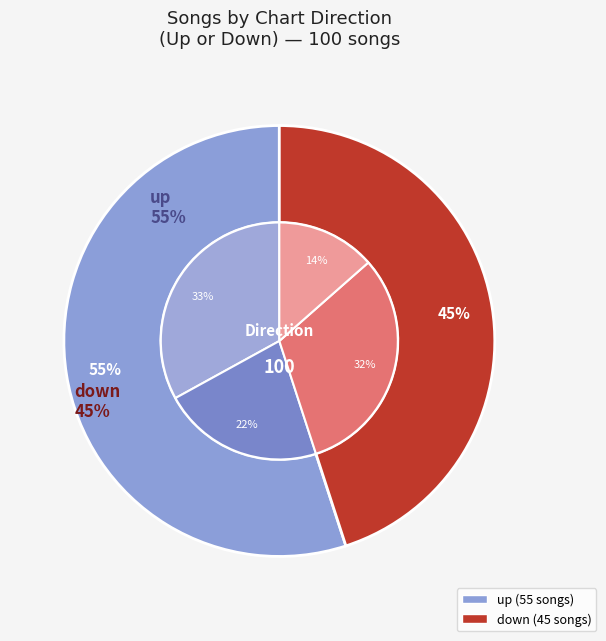

True or false: up accounts for 55% of the total.

True